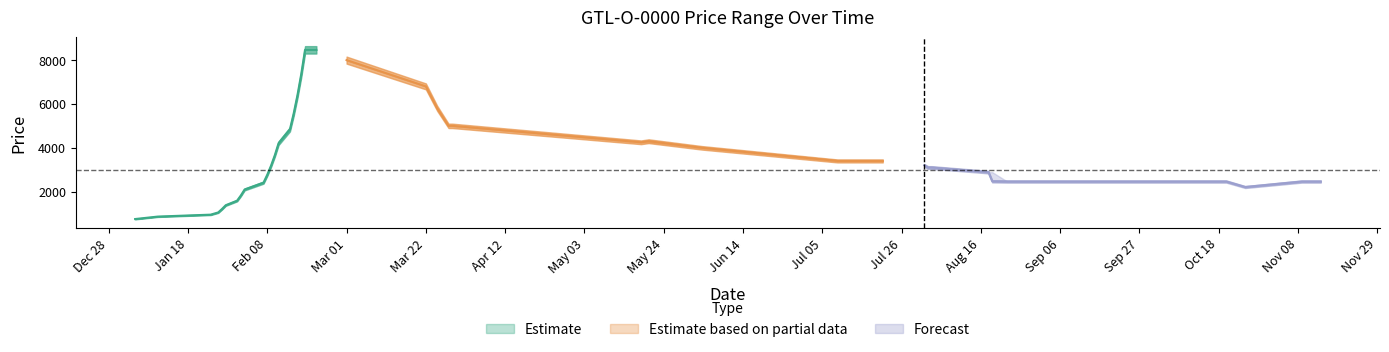

At which label is High closest to 4608?

2011-02-14